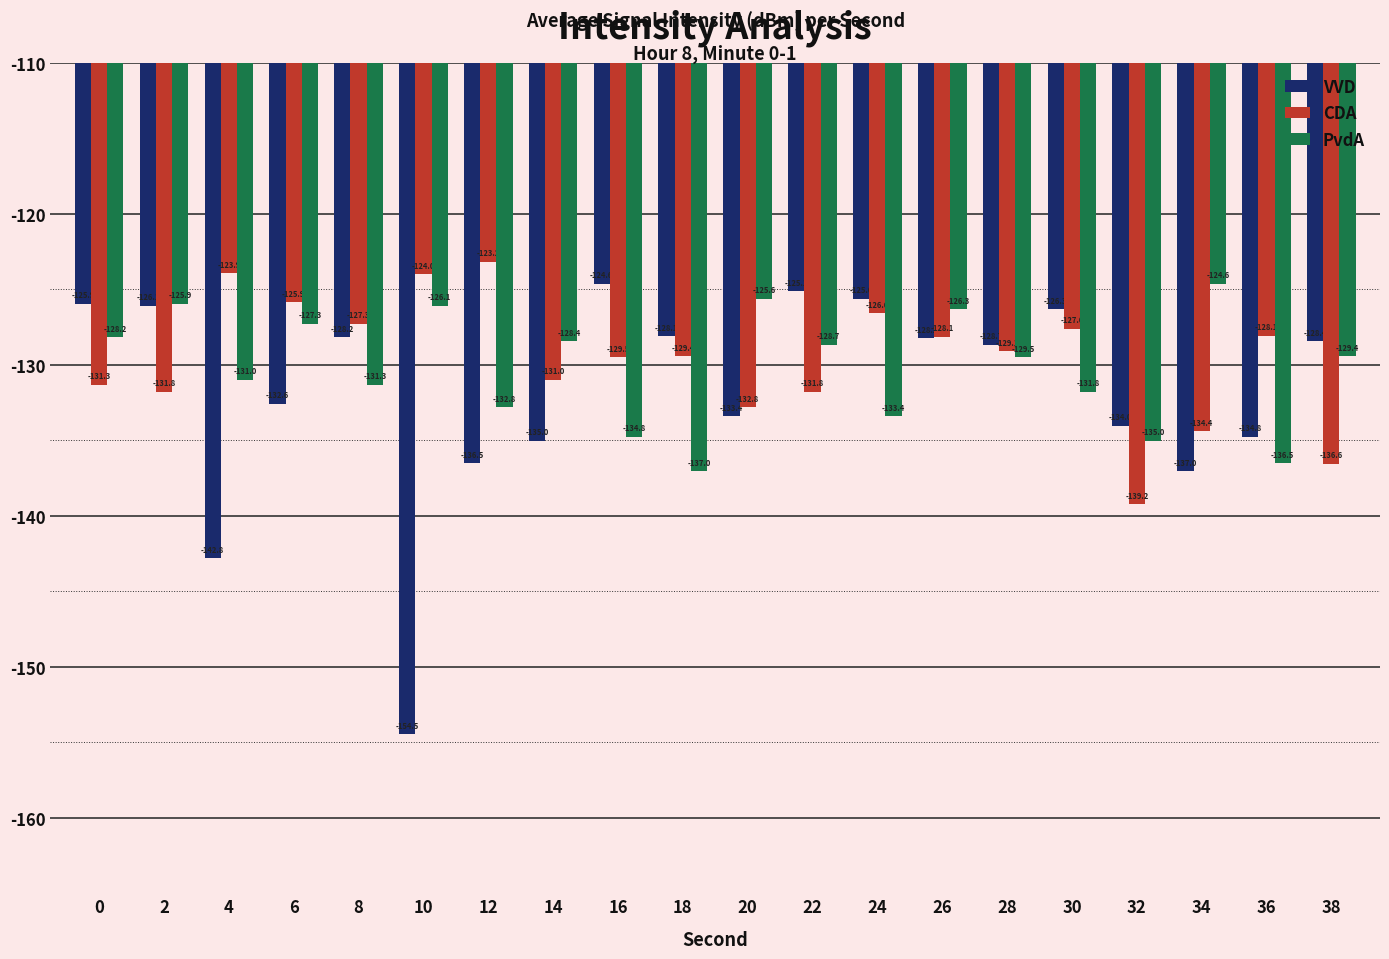

Does the chart contain any negative values?

Yes